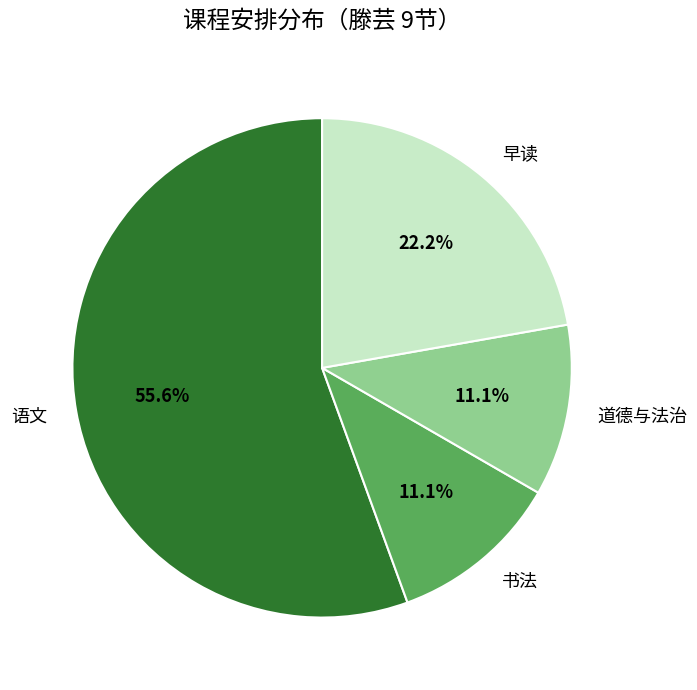

To the nearest percent, what percentage of the pie is 早读?

22%